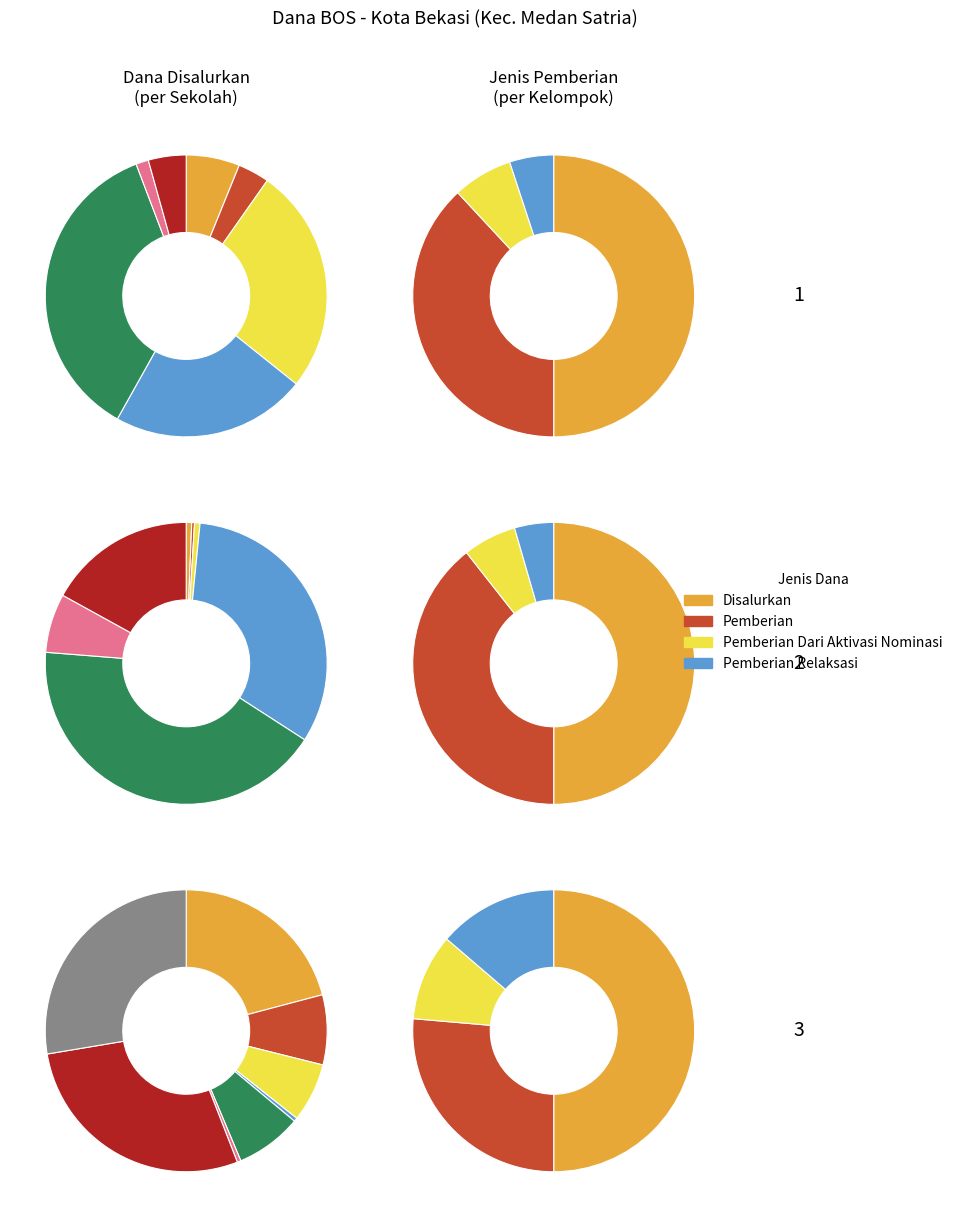

How many segments does this pie chart have?

22